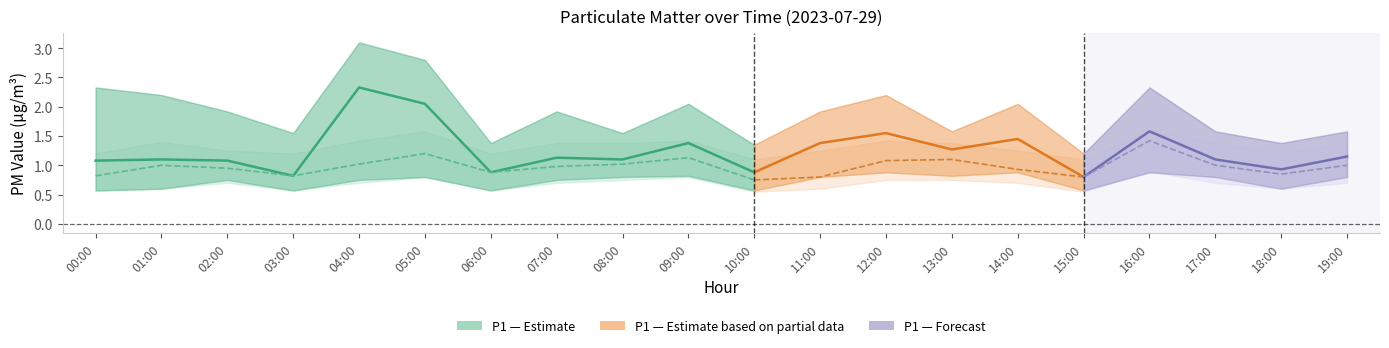

Reading left to right, extract all data points from this chart.

P1: 1.1	1.1	1.1	0.8	2.3	2.0	0.9	1.1	1.1	1.4	0.9	1.4	1.6	1.3	1.4	0.8	1.6	1.1	0.9	1.1
P1_upper: 2.3	2.2	1.9	1.6	3.1	2.8	1.4	1.9	1.6	2.0	1.4	1.9	2.2	1.6	2.0	1.2	2.3	1.6	1.4	1.6
P1_lower: 0.6	0.6	0.8	0.6	0.8	0.8	0.6	0.8	0.8	0.8	0.6	0.8	0.9	0.8	0.9	0.6	0.9	0.8	0.6	0.8
P2: 0.8	1.0	0.9	0.8	1.0	1.2	0.9	1.0	1.0	1.1	0.8	0.8	1.1	1.1	0.9	0.8	1.4	1.0	0.8	1.0
P2_upper: 1.2	1.4	1.2	1.2	1.4	1.6	1.2	1.4	1.4	1.4	1.1	1.2	1.4	1.4	1.2	1.1	1.6	1.4	1.2	1.4
P2_lower: 0.6	0.6	0.7	0.6	0.7	0.8	0.6	0.7	0.8	0.8	0.6	0.6	0.8	0.8	0.7	0.6	0.9	0.7	0.6	0.7